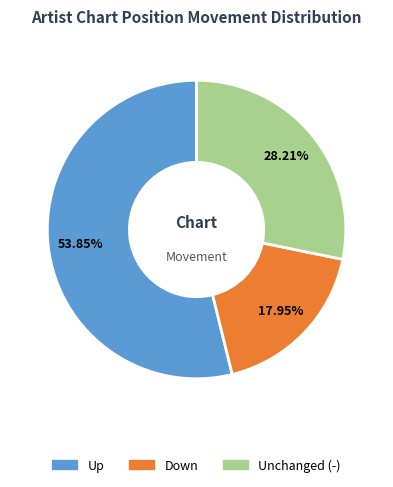

Is there any slice that represents more than half of the pie?

Yes